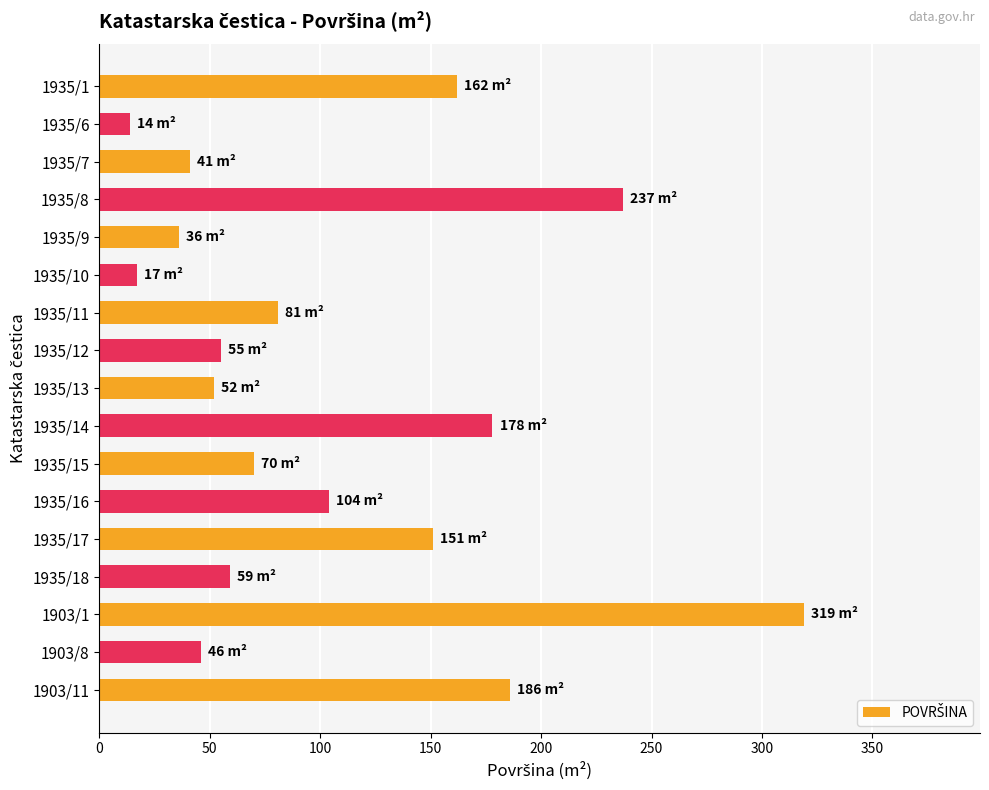

What is the average value?

106